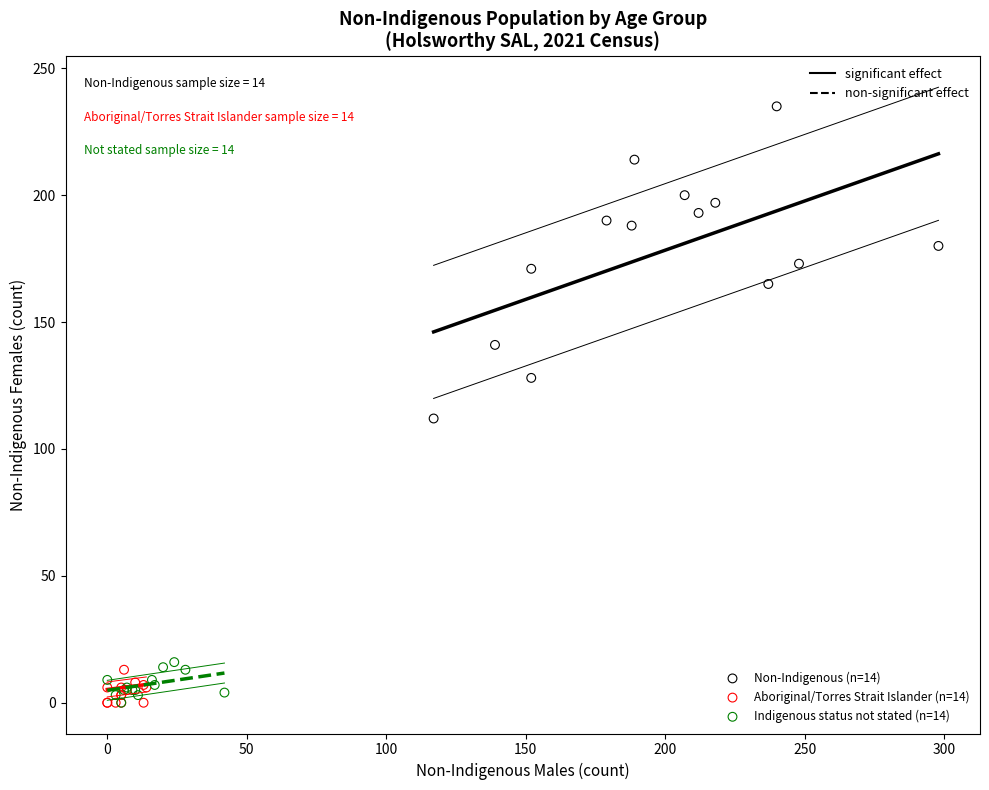

Which series has the largest Y range (max minus min)?

Non-Indigenous (n=14)